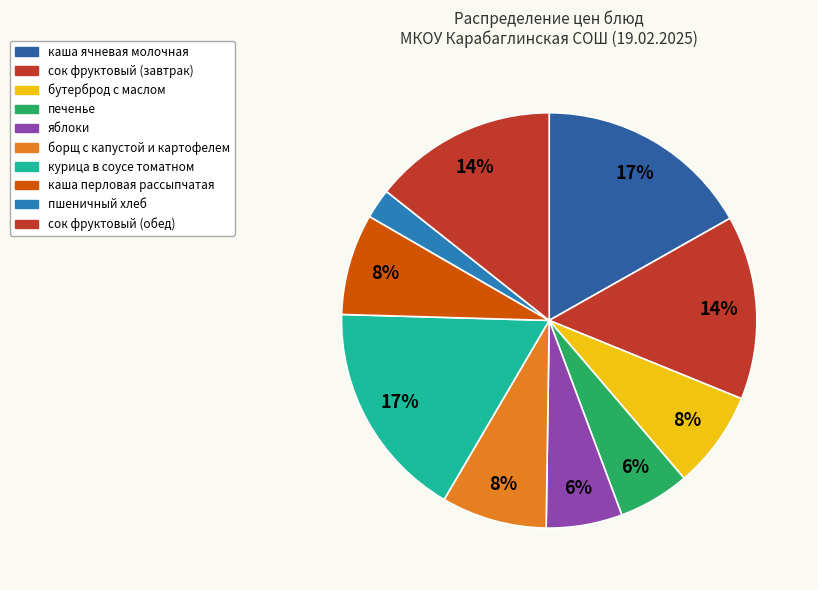

Count the number of slices in the pie.

10